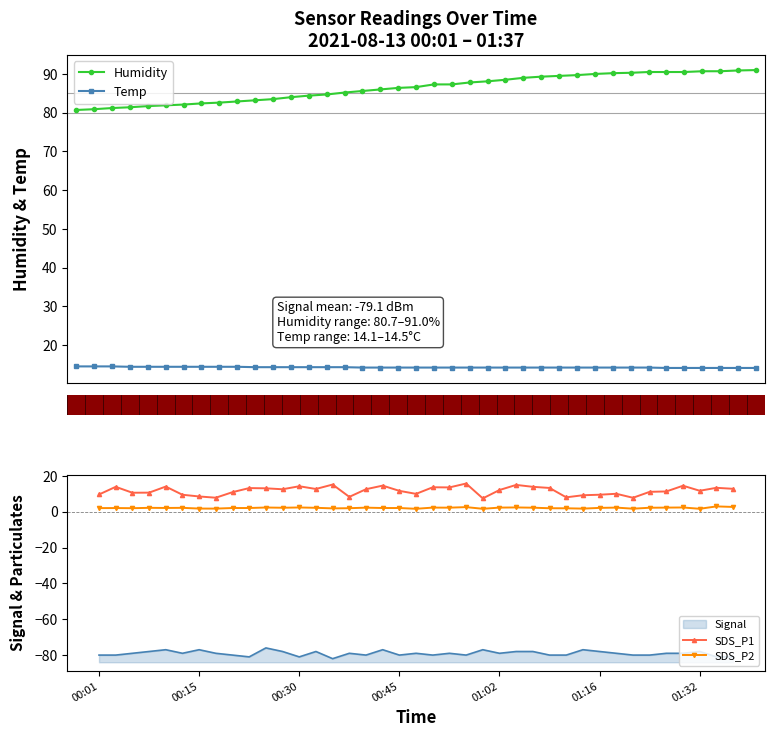

What is the value of the Temp point at the 9th from the left?

14.4